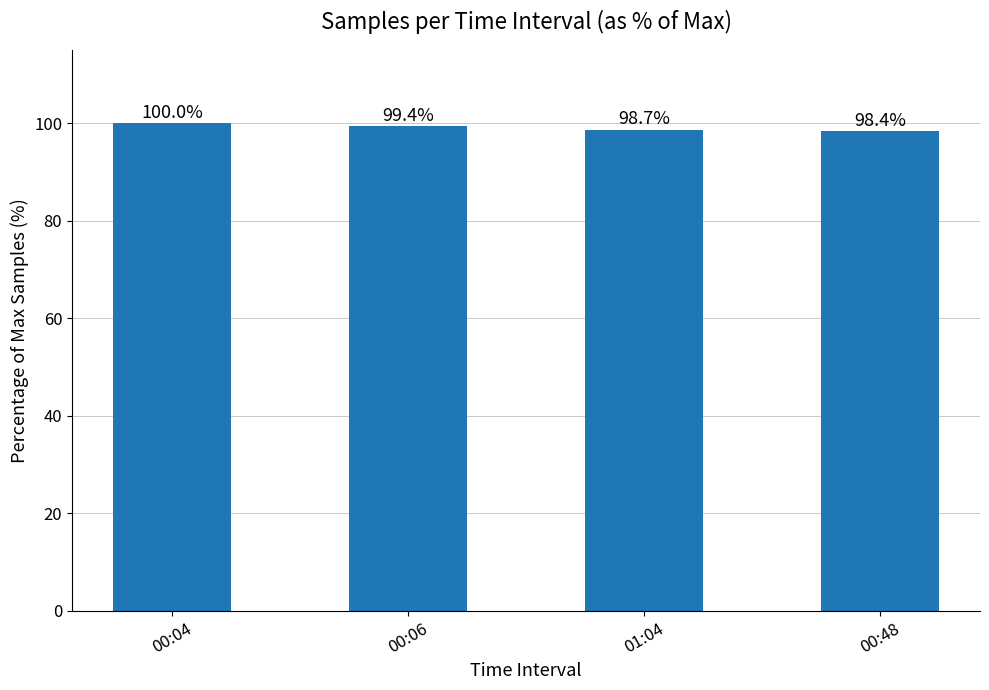

How many bars are there in total?

4